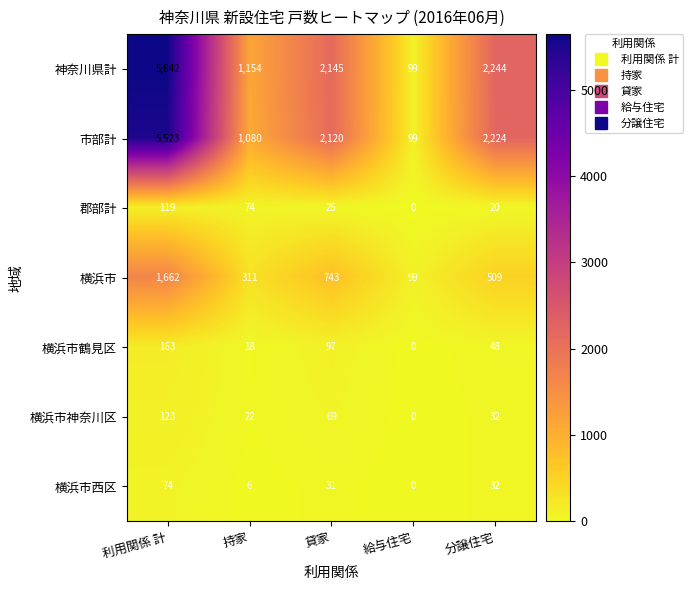

What is the sum of all 横浜市 values?

3324